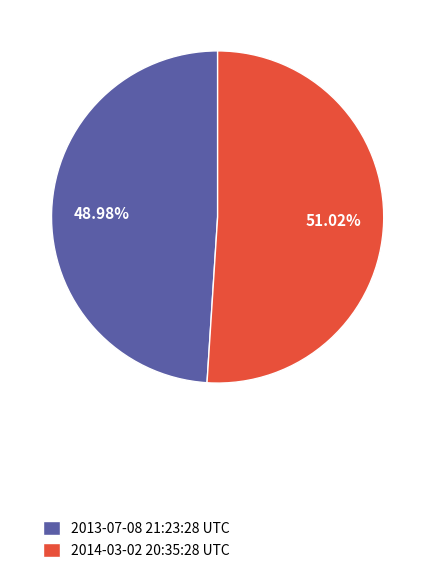

What percentage is the 2013-07-08 21:23:28 UTC slice, to the nearest percent?

49%